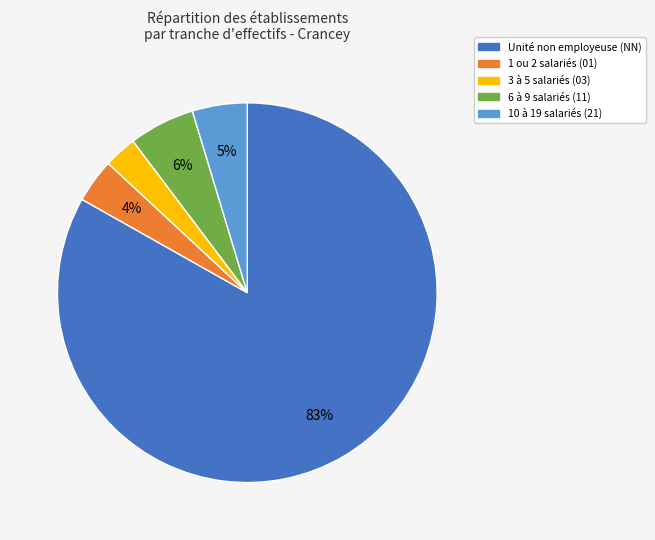

Does any single category account for the majority?

Yes